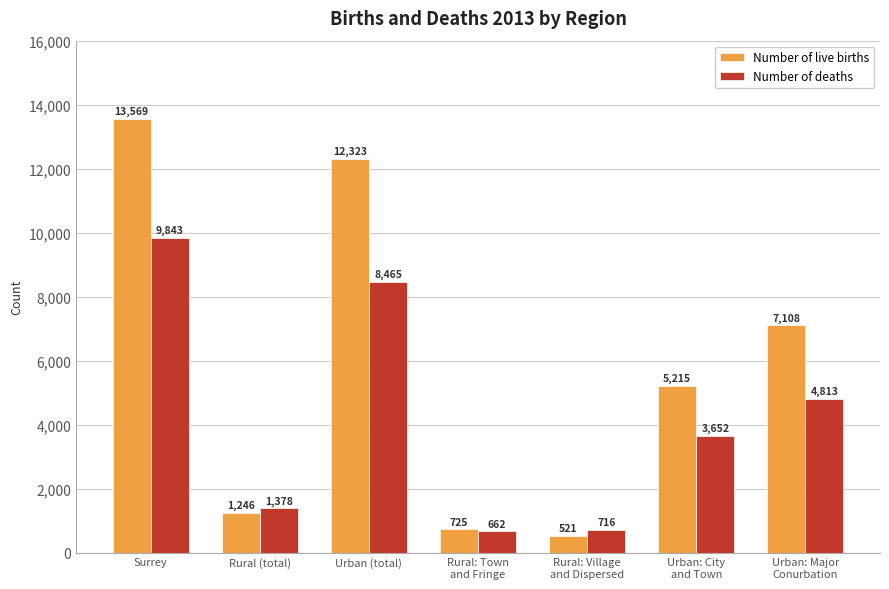

Reading left to right, what are all the values shown in this chart?

Number of live births: Surrey=13569	Rural (total)=1246	Urban (total)=12323	Rural: Town
and Fringe=725	Rural: Village
and Dispersed=521	Urban: City
and Town=5215	Urban: Major
Conurbation=7108
Number of deaths: Surrey=9843	Rural (total)=1378	Urban (total)=8465	Rural: Town
and Fringe=662	Rural: Village
and Dispersed=716	Urban: City
and Town=3652	Urban: Major
Conurbation=4813